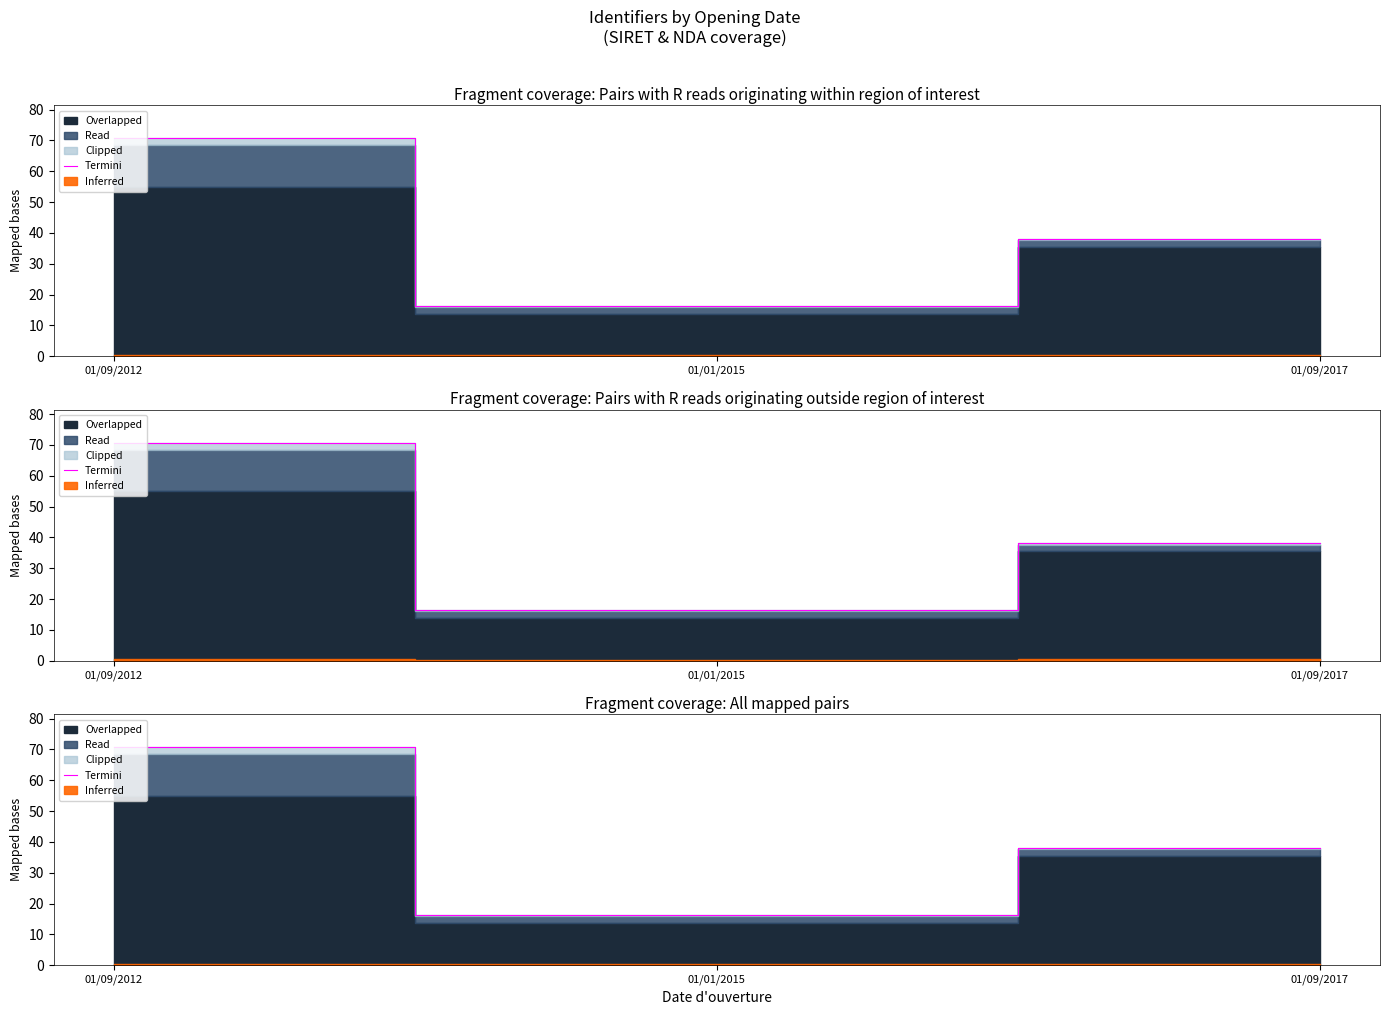

The chart shows a value of 38.1 at 01/09/2017. True or false?

True